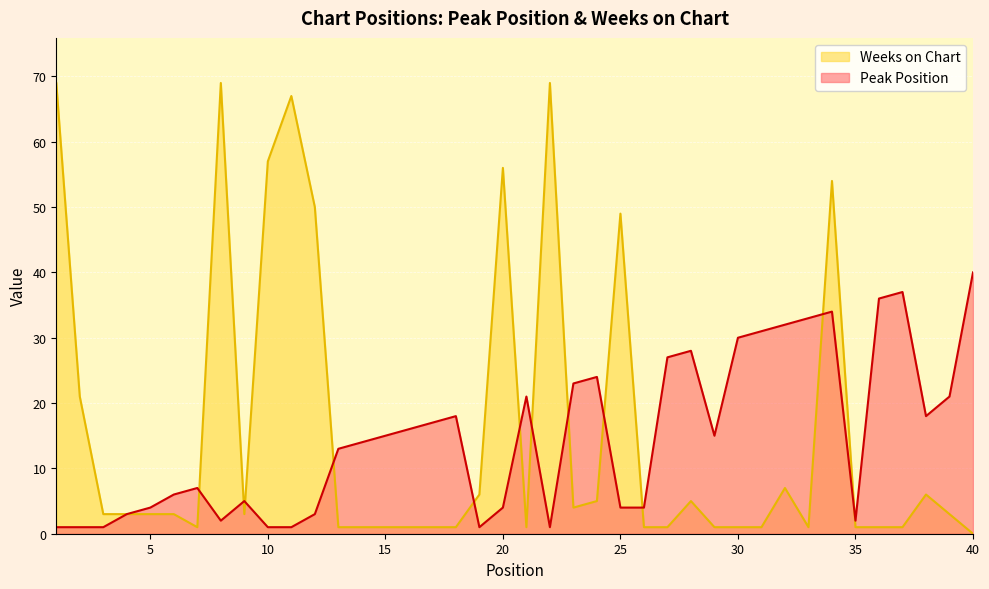

Which series ends up on top after the final intersection of Weeks on Chart and Peak Position?

Peak Position